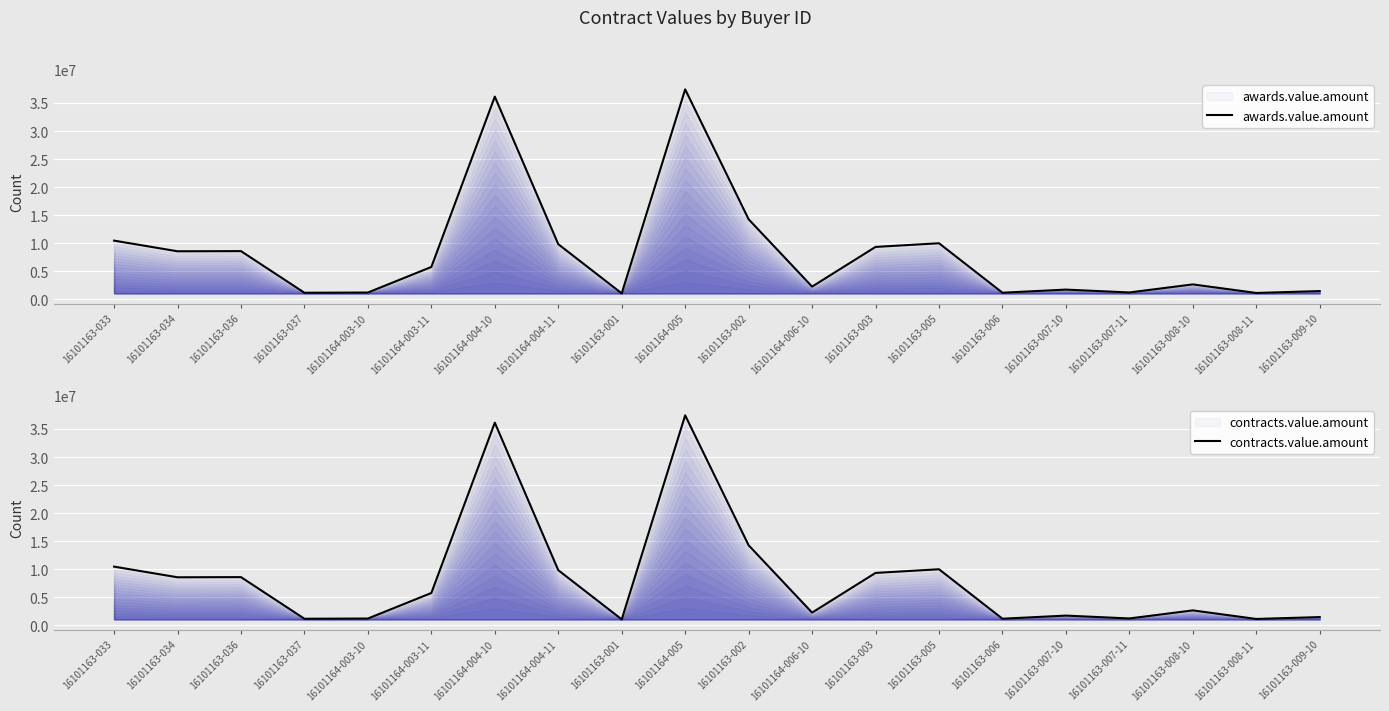

What are all the series names shown in the legend?

awards.value.amount, contracts.value.amount